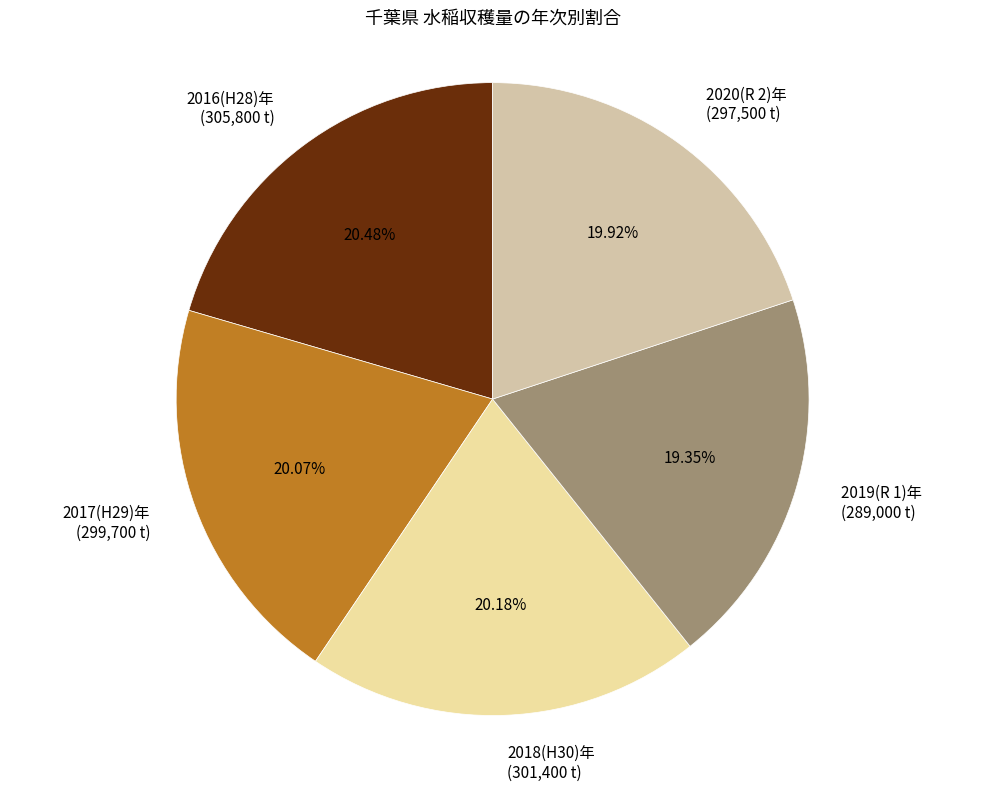

True or false: 2018(H30)年 accounts for 27% of the total.

False